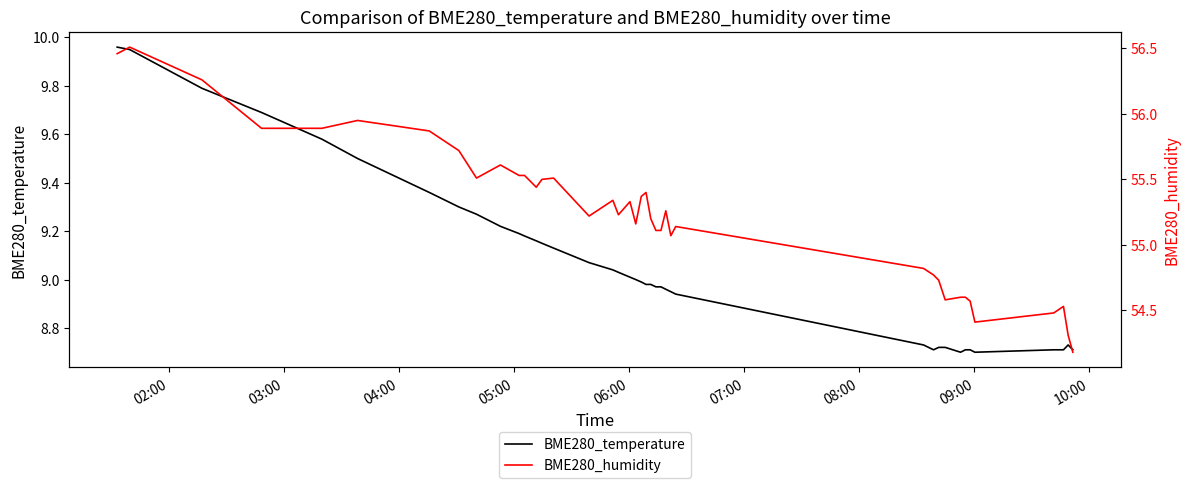

What is the lowest value of the BME280_humidity series?

54.2